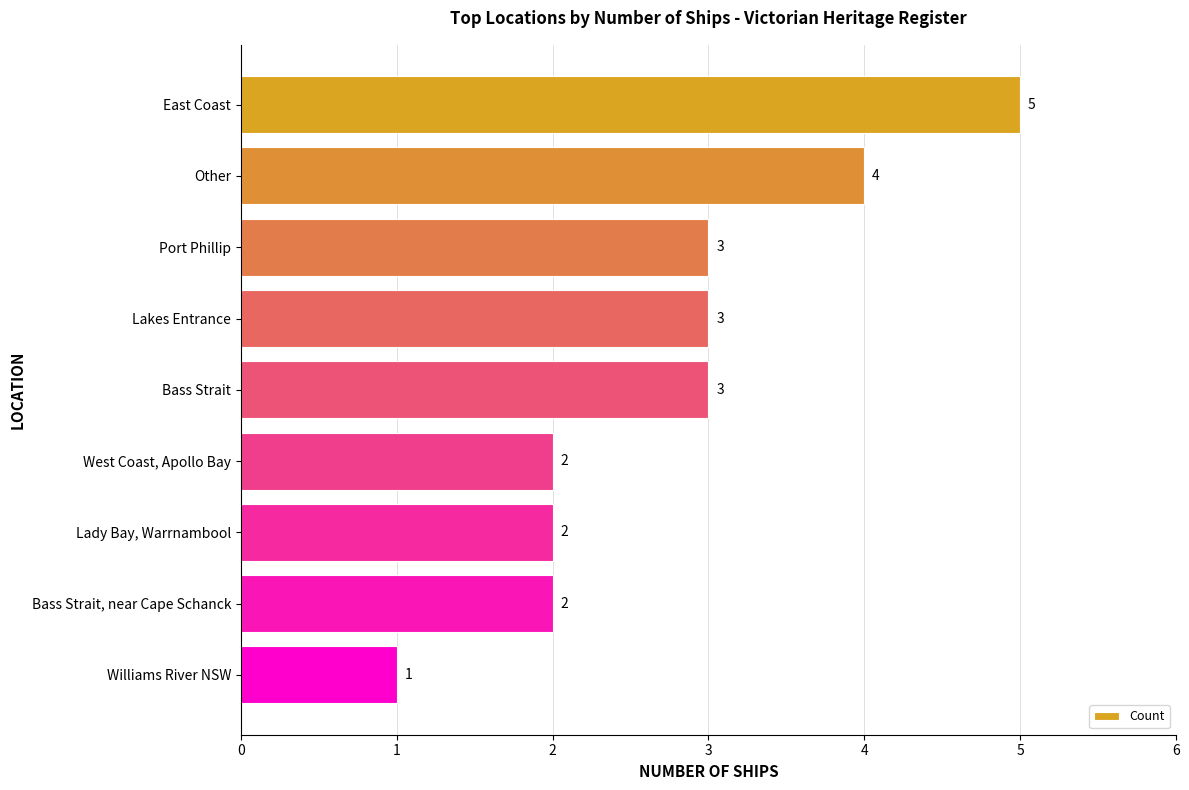

What is the greatest value displayed?

5